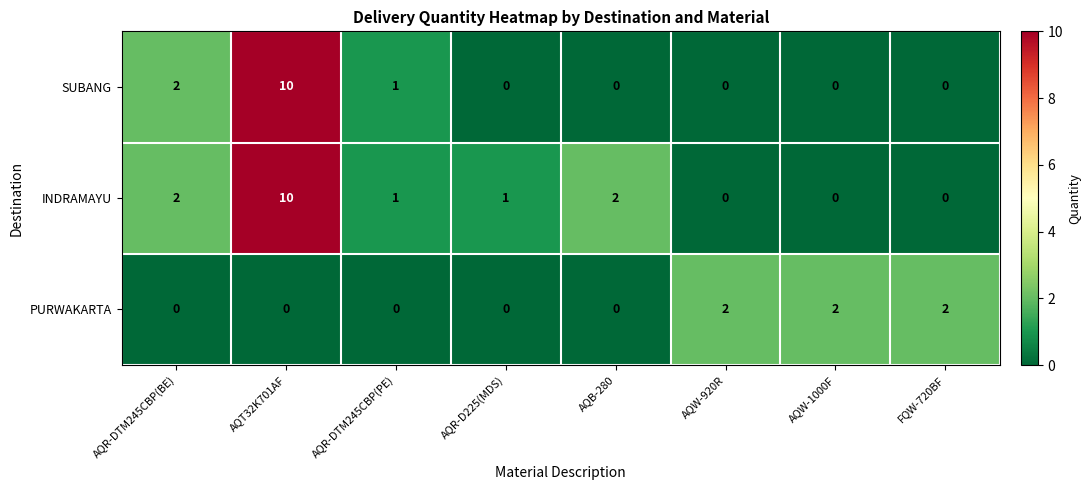

True or false: PURWAKARTA has a value of -1 at AQR-DTM245CBP(PE).

False